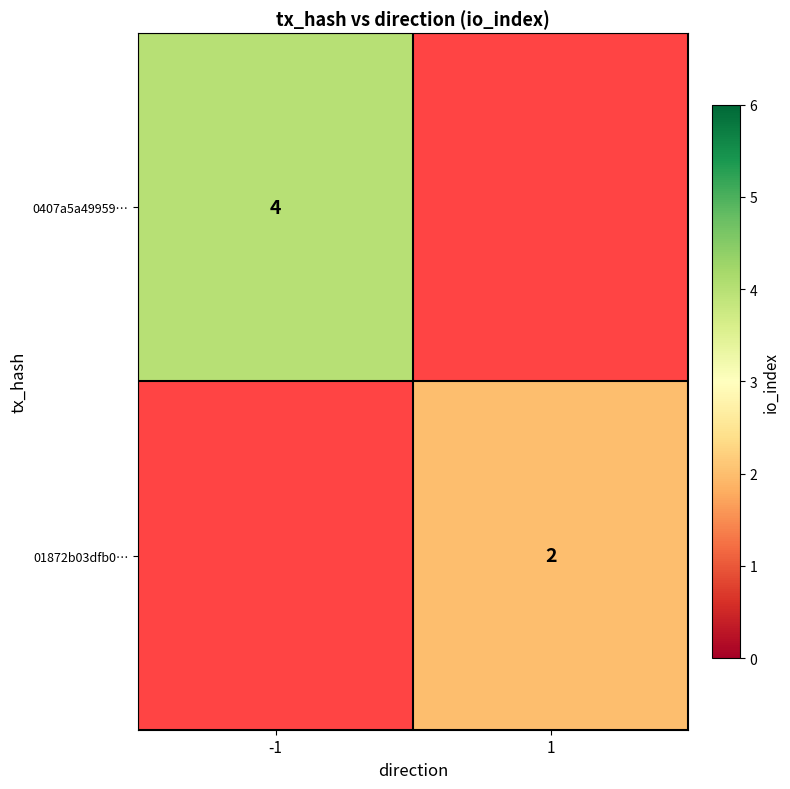

Is it true that 01872b03dfb0… equals 1 at 1?

False